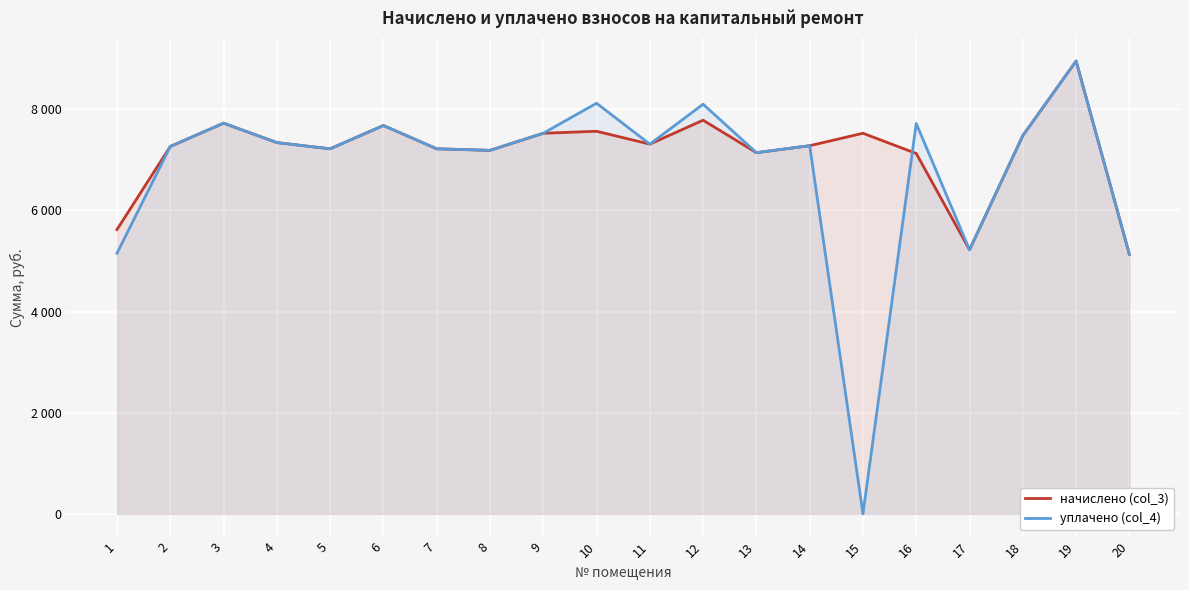

List the series in order of their overall mean, highest first.

начислено (col_3), уплачено (col_4)